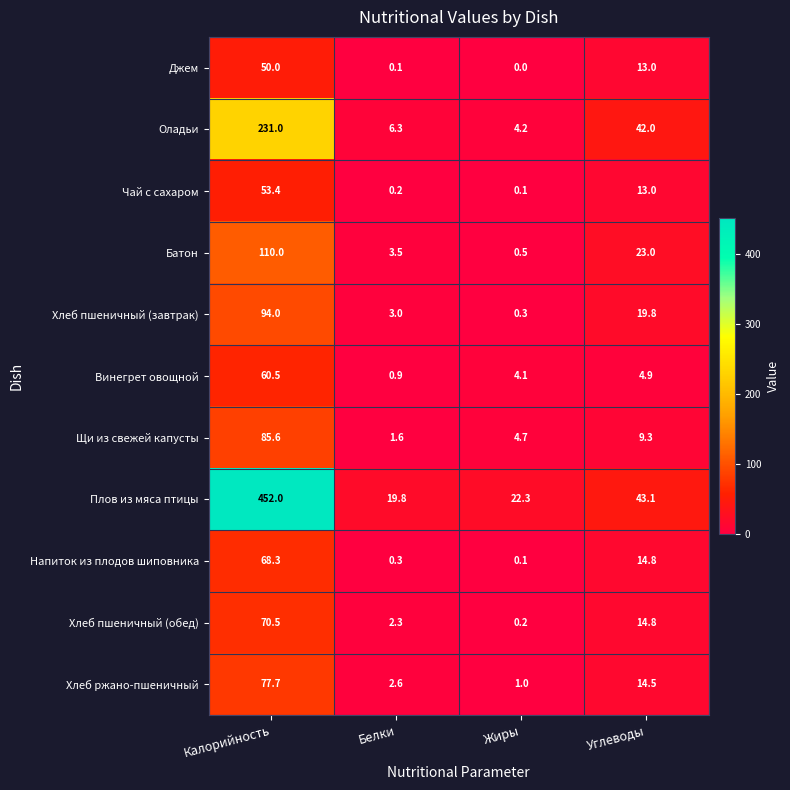

The value of Хлеб пшеничный (обед) at Жиры is 0.2. True or false?

True